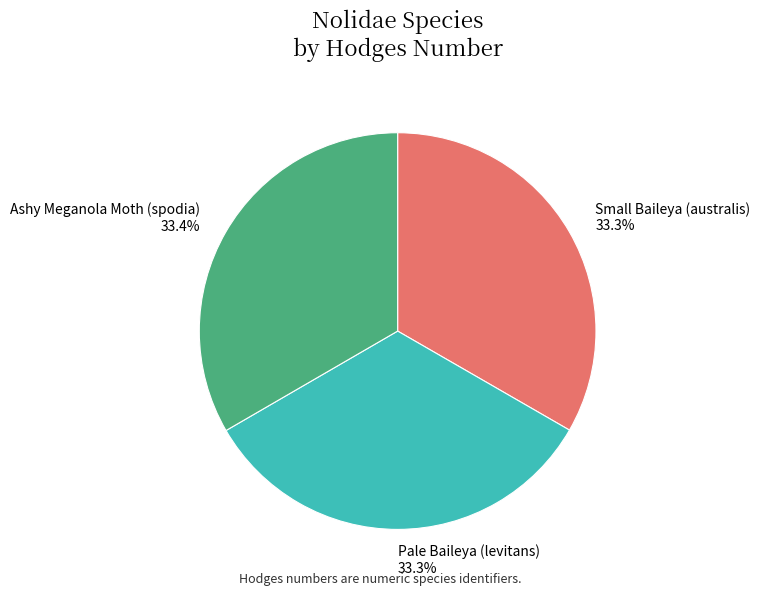

Combined, do Pale Baileya (levitans) and Small Baileya (australis) account for over 50%?

Yes